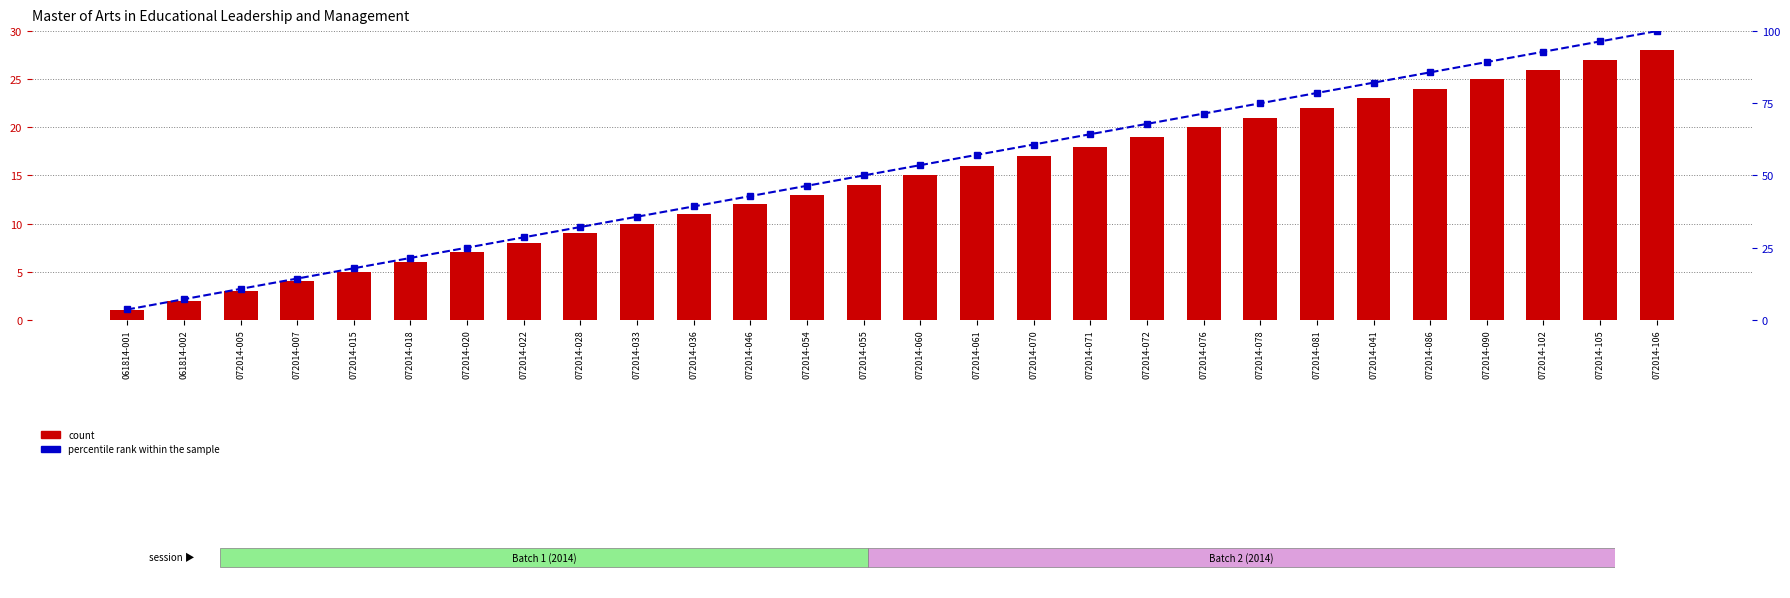

Reading right to left, what are all the values shown in this chart?

count: 28.0	27.0	26.0	25.0	24.0	23.0	22.0	21.0	20.0	19.0	18.0	17.0	16.0	15.0	14.0	13.0	12.0	11.0	10.0	9.0	8.0	7.0	6.0	5.0	4.0	3.0	2.0	1.0
percentile rank within the sample: 100.0	96.4	92.9	89.3	85.7	82.1	78.6	75.0	71.4	67.9	64.3	60.7	57.1	53.6	50.0	46.4	42.9	39.3	35.7	32.1	28.6	25.0	21.4	17.9	14.3	10.7	7.1	3.6